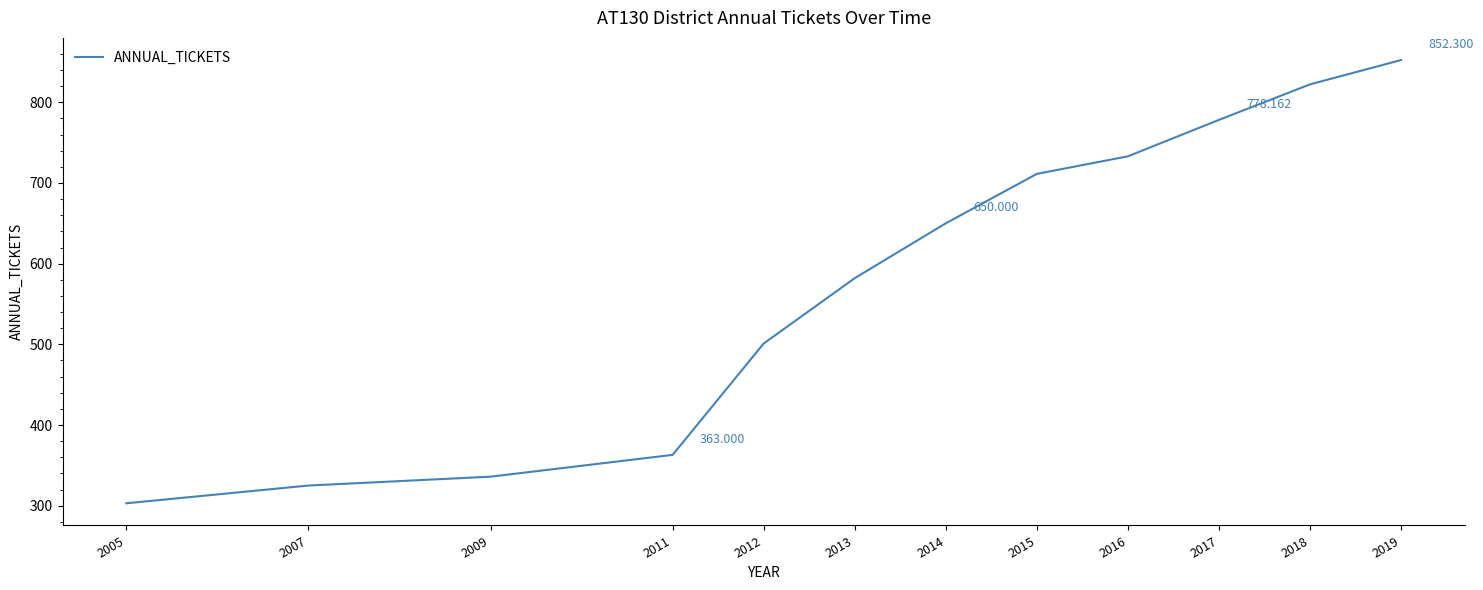

Reading right to left, what are all the values shown in this chart?

852.3	822.2	778.2	733.0	711.2	650.0	582.0	501.0	363.0	336.0	325.0	303.0